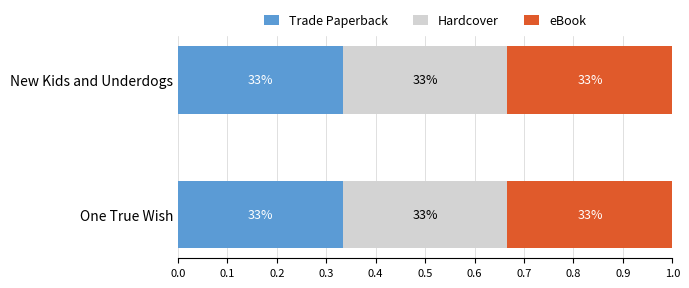

At which category is the sum across all series the highest?

One True Wish